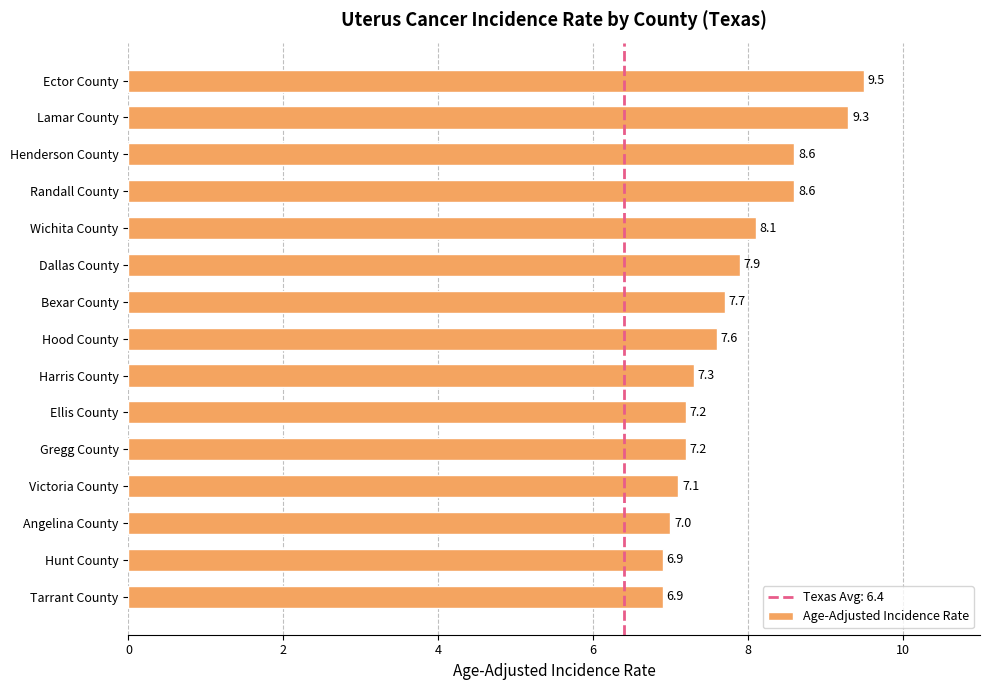

What is the value of the 11th bar from the top?

7.2